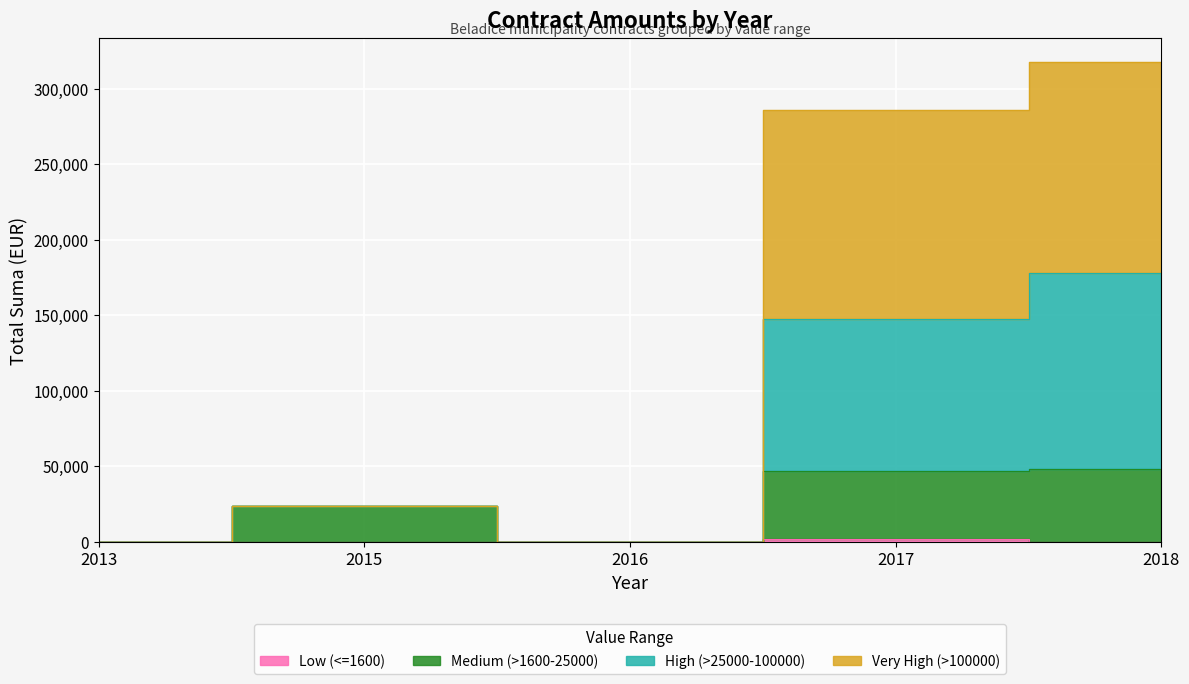

True or false: Low (0-100) and High (10000-100000) cross at least once.

False